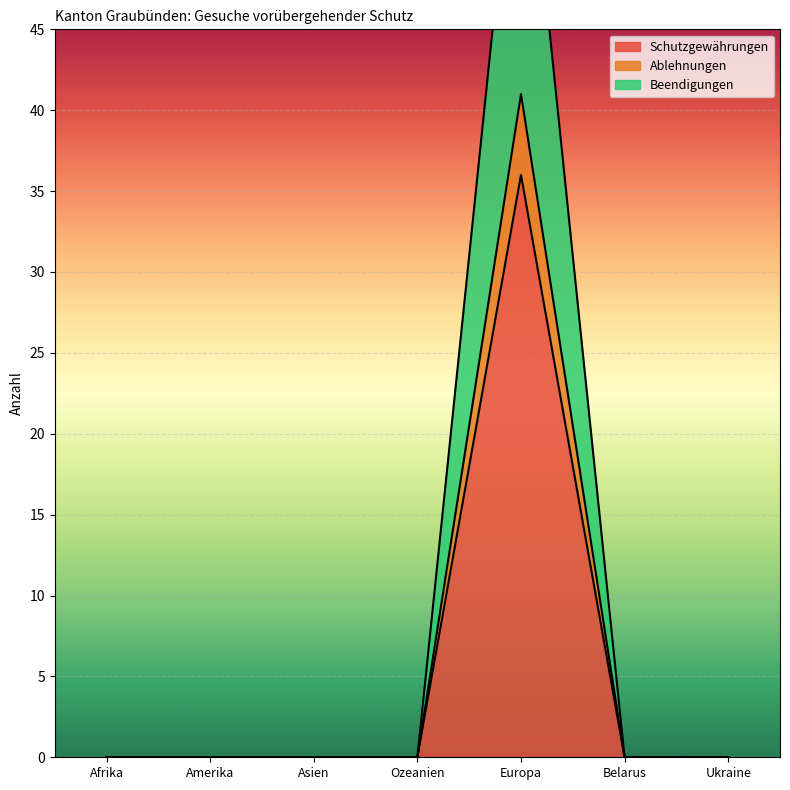

Which label corresponds to the largest value in the chart?

Europa